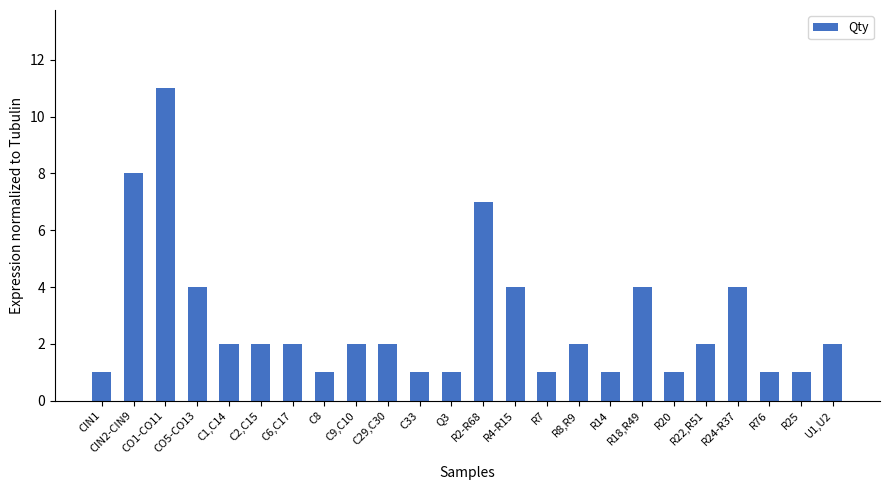

What is the change in value from R14 to R18,R49?

+3